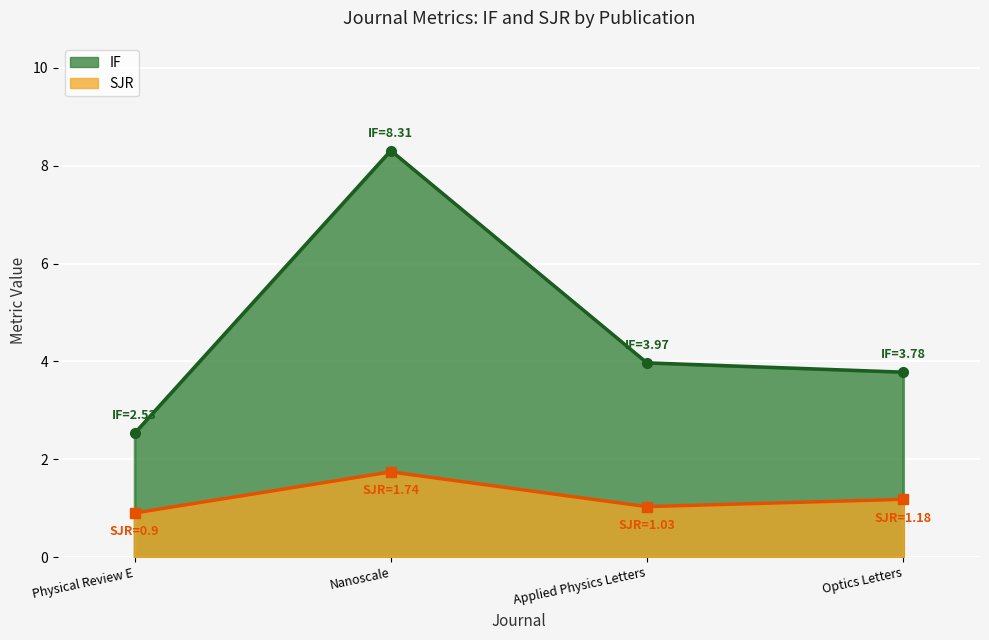

True or false: IF and SJR intersect in this chart.

False